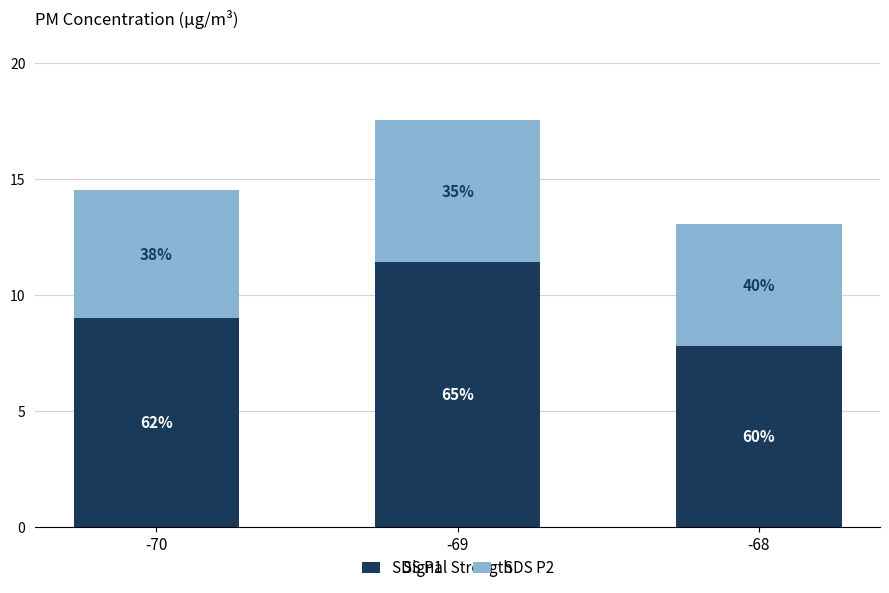

What are all the series names shown in the legend?

SDS P1, SDS P2